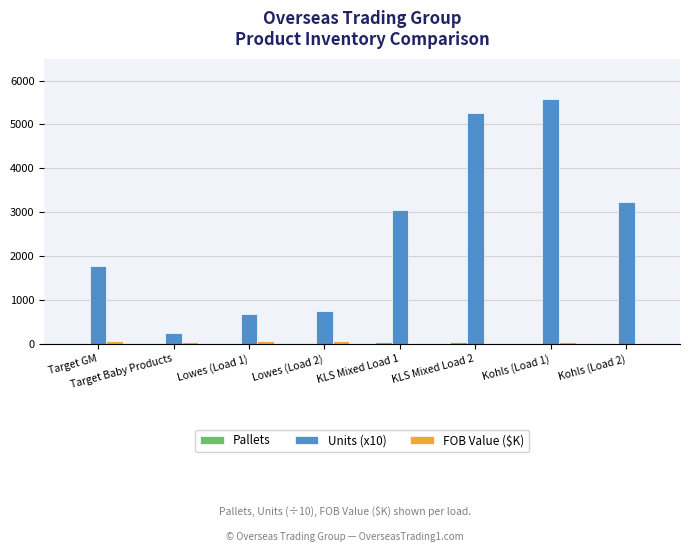

What is the sum of all Units (x10) values?

20573.0